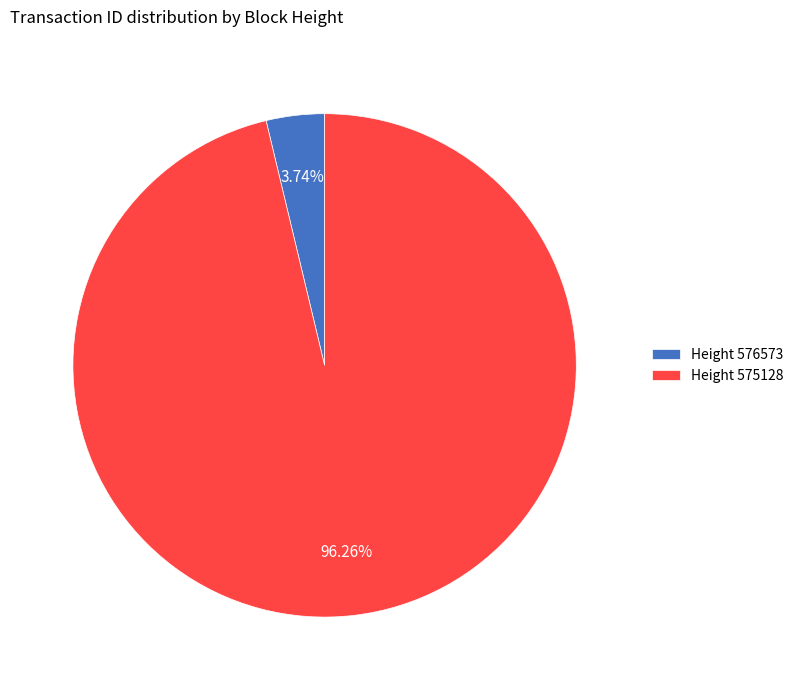

Rank the categories by value from highest to lowest.

Height 575128, Height 576573